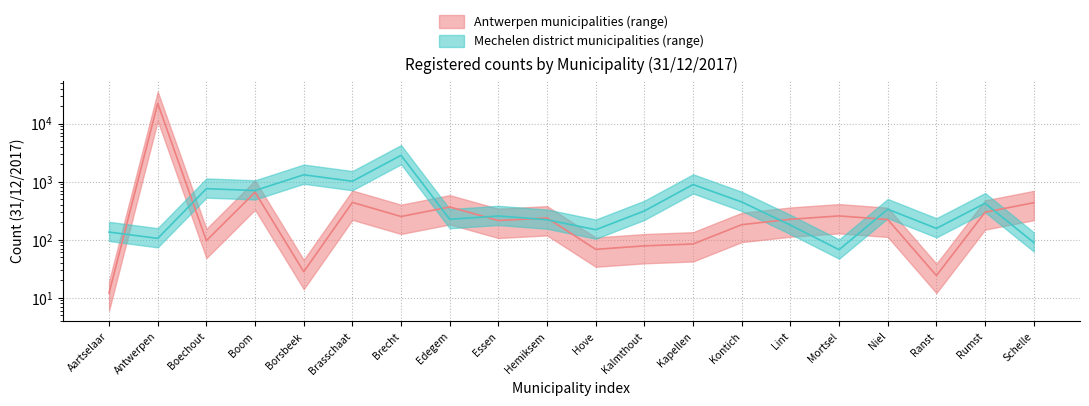

What is the highest value of the Mechelen series?

2838